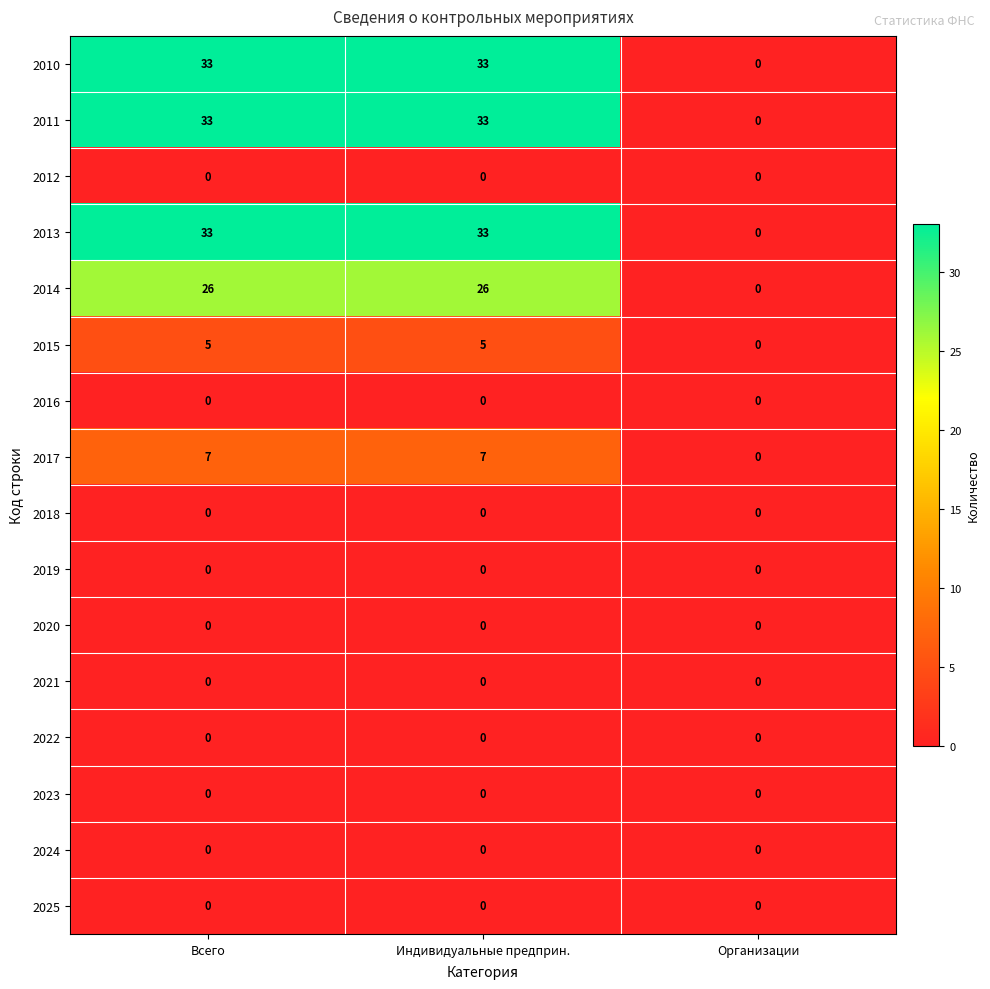

What is the total value across all series at Всего?

137